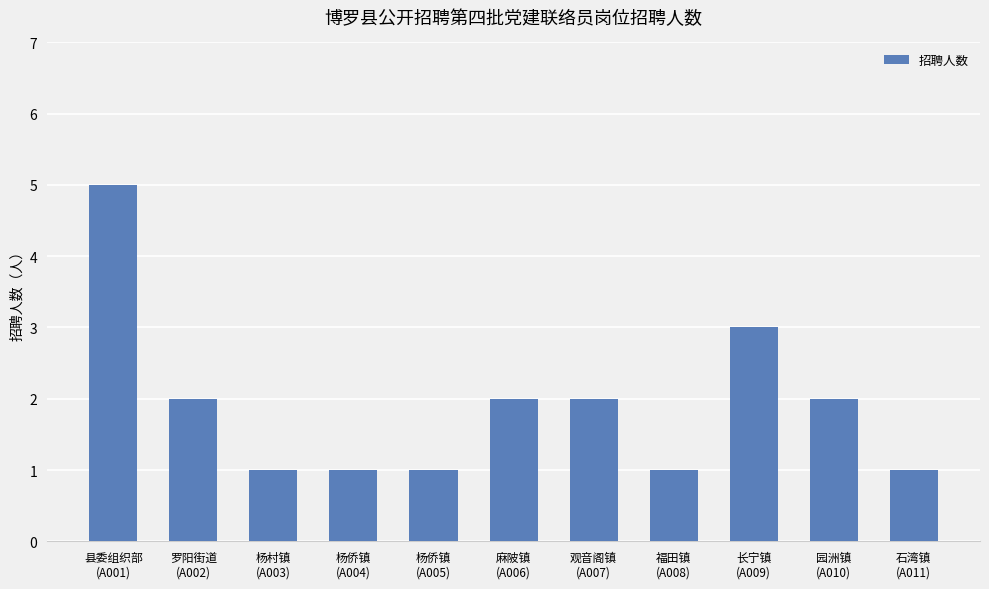

What is the sum of all values?

21